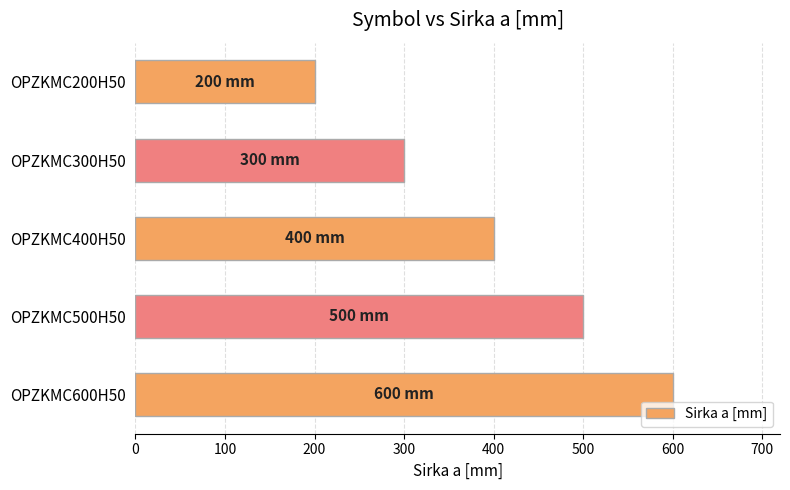

The value at OPZKMC500H50 is 287. True or false?

False